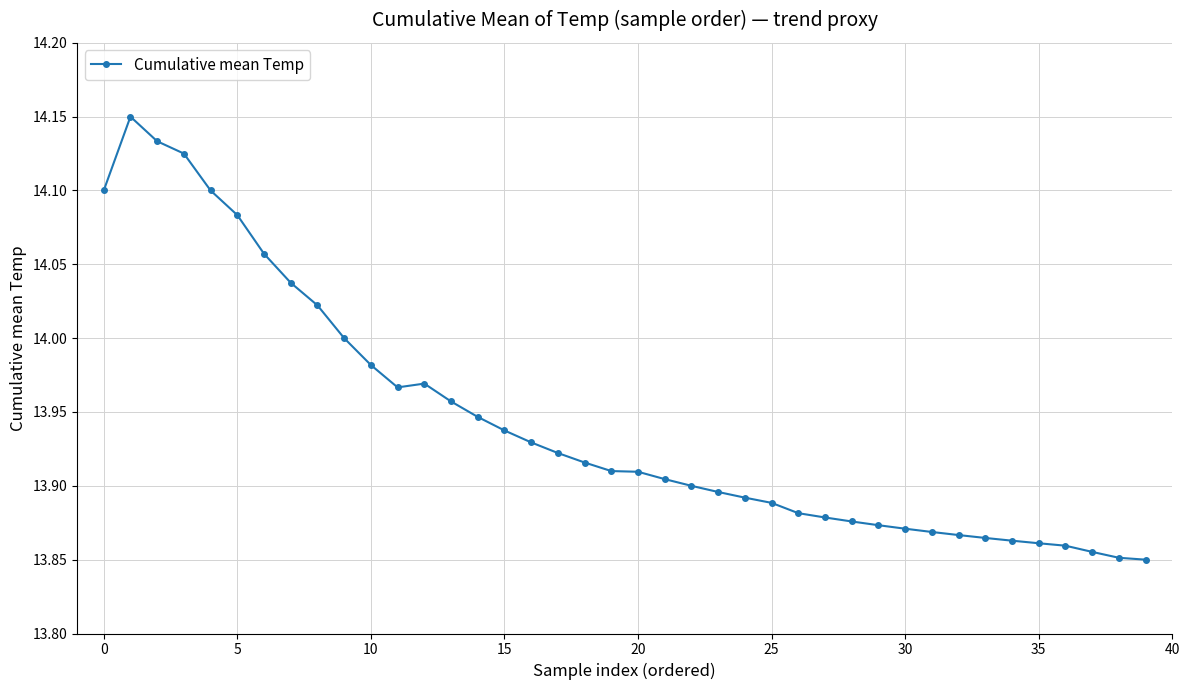

What is the difference between the maximum and second lowest values?

0.3